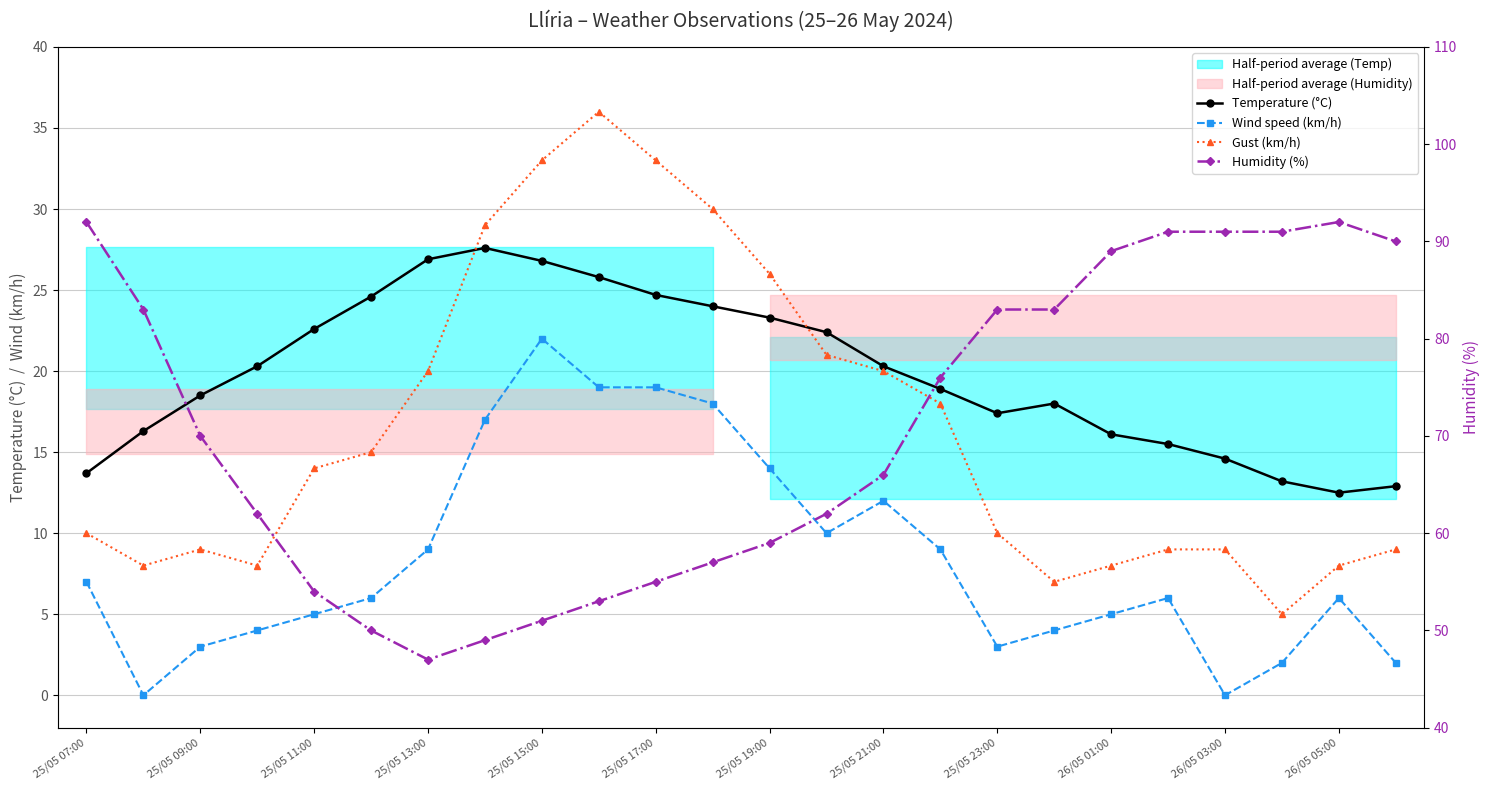

How many data points in Gust (km/h) are above 14?

11